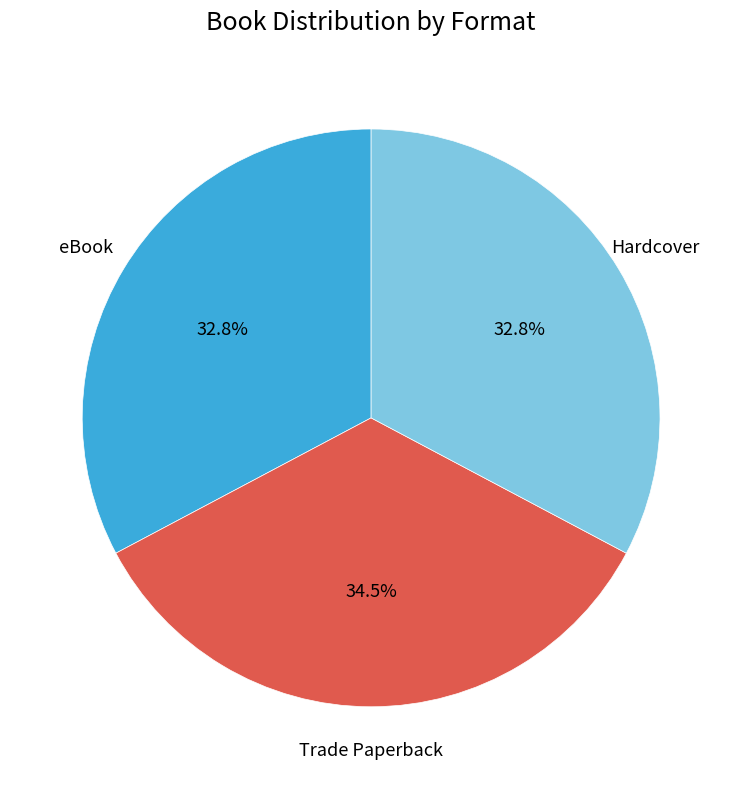

Approximately how many times larger is the value at eBook compared to Hardcover?

1.0